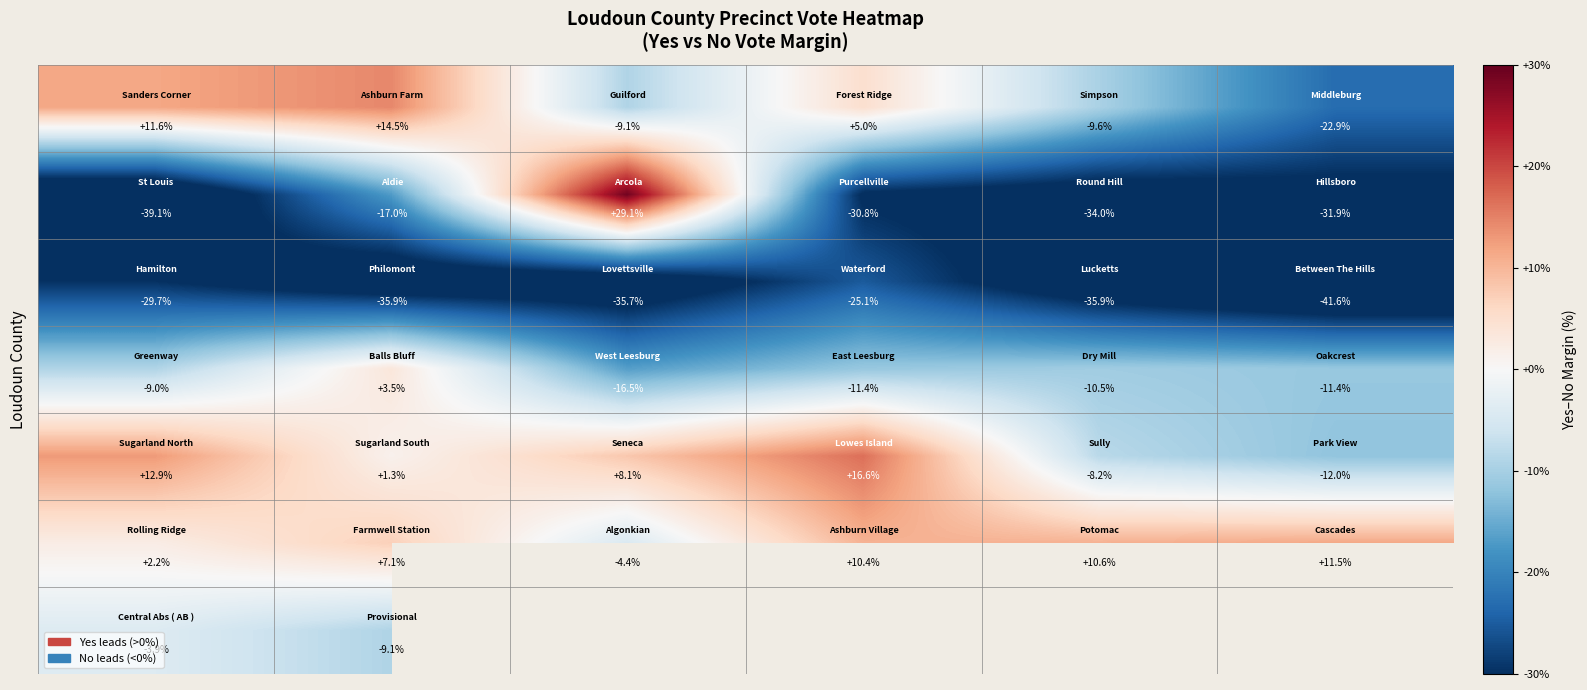

Between 2 and 5, which is larger?

2